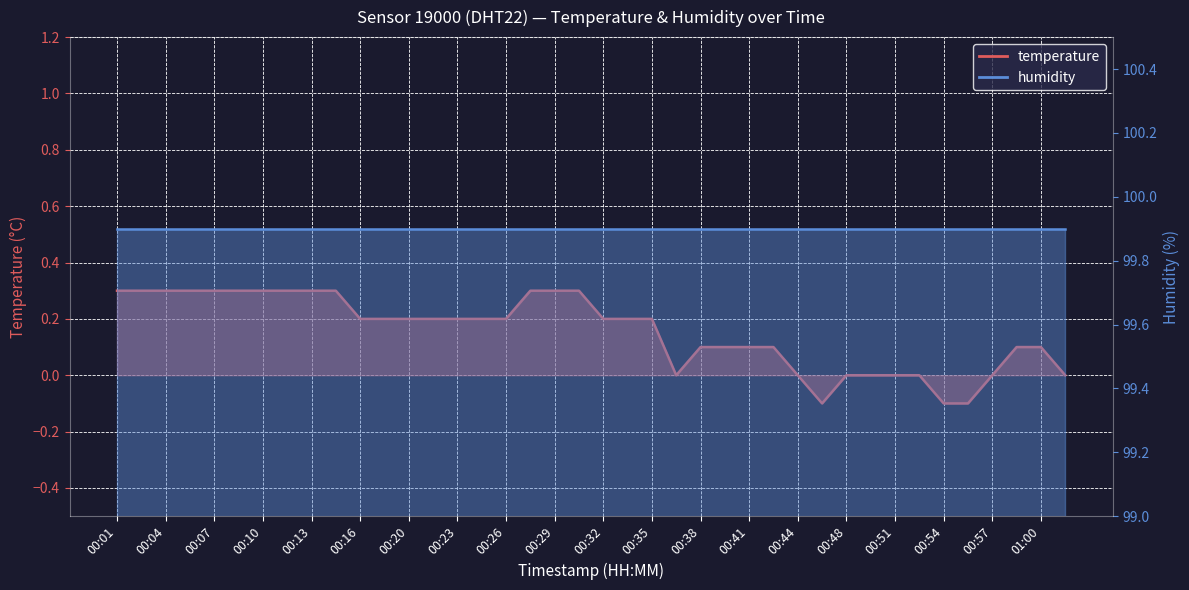

How many interior local valleys (lower than both neighbors) does the data have?

2